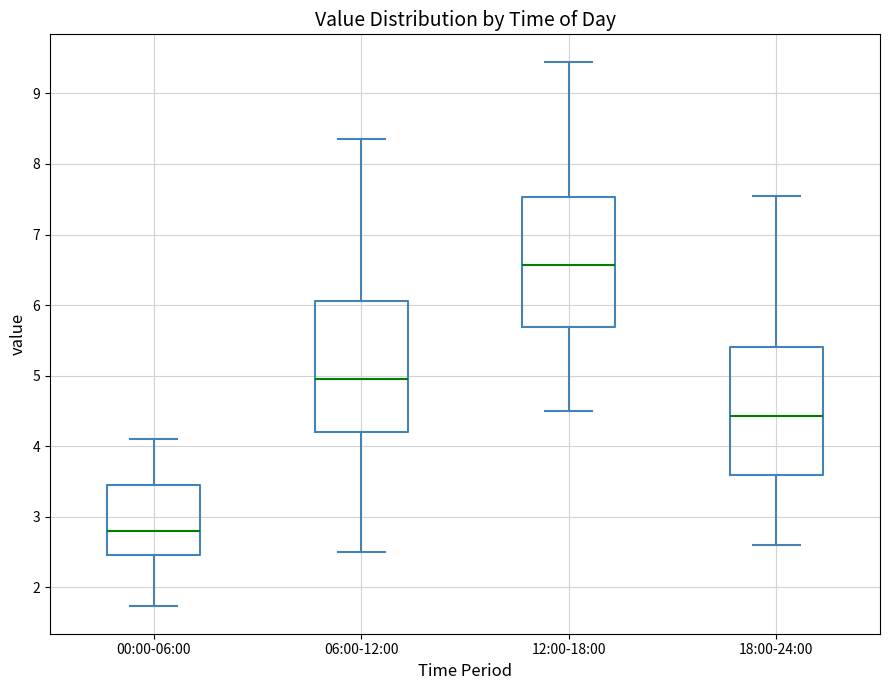

Where is the upper edge of the box for 12:00-18:00 on the y-axis? The values are not printed on the chart, so give them approximately, as read against the axis.

7.5